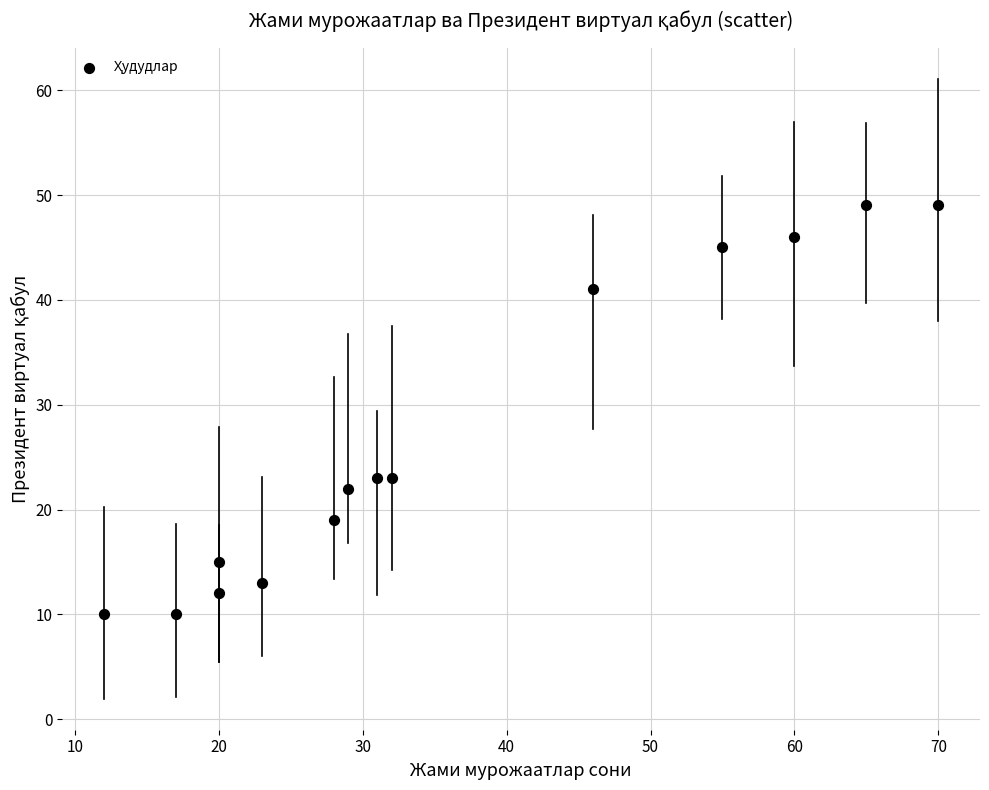

What is the range of Y values (max minus min)?

39